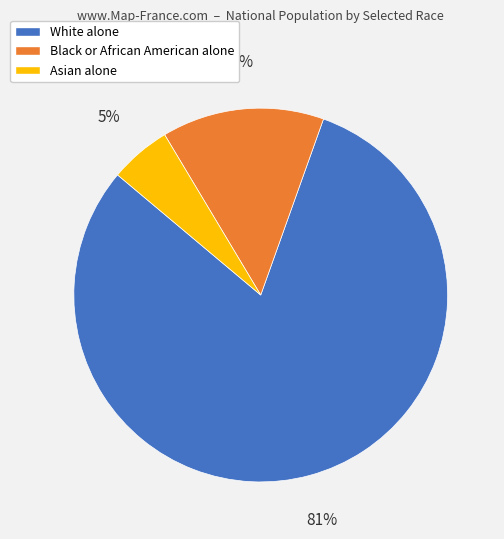

Which category has the smallest portion of the pie?

Asian alone